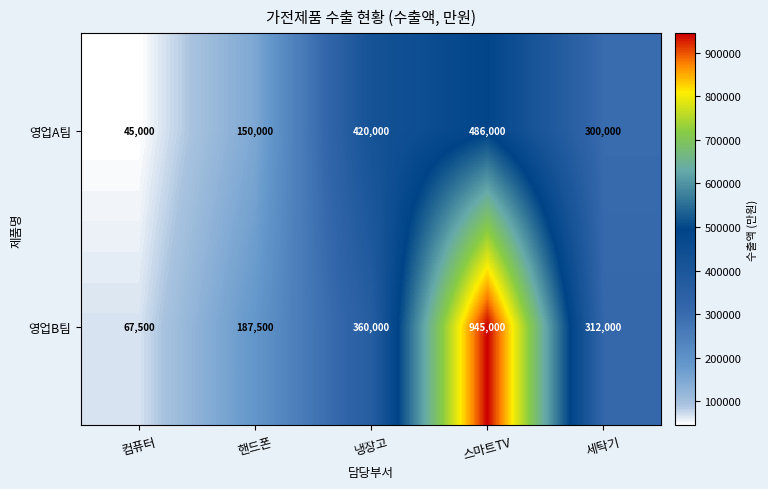

What is the spread (max minus min) of values at 냉장고?

60000